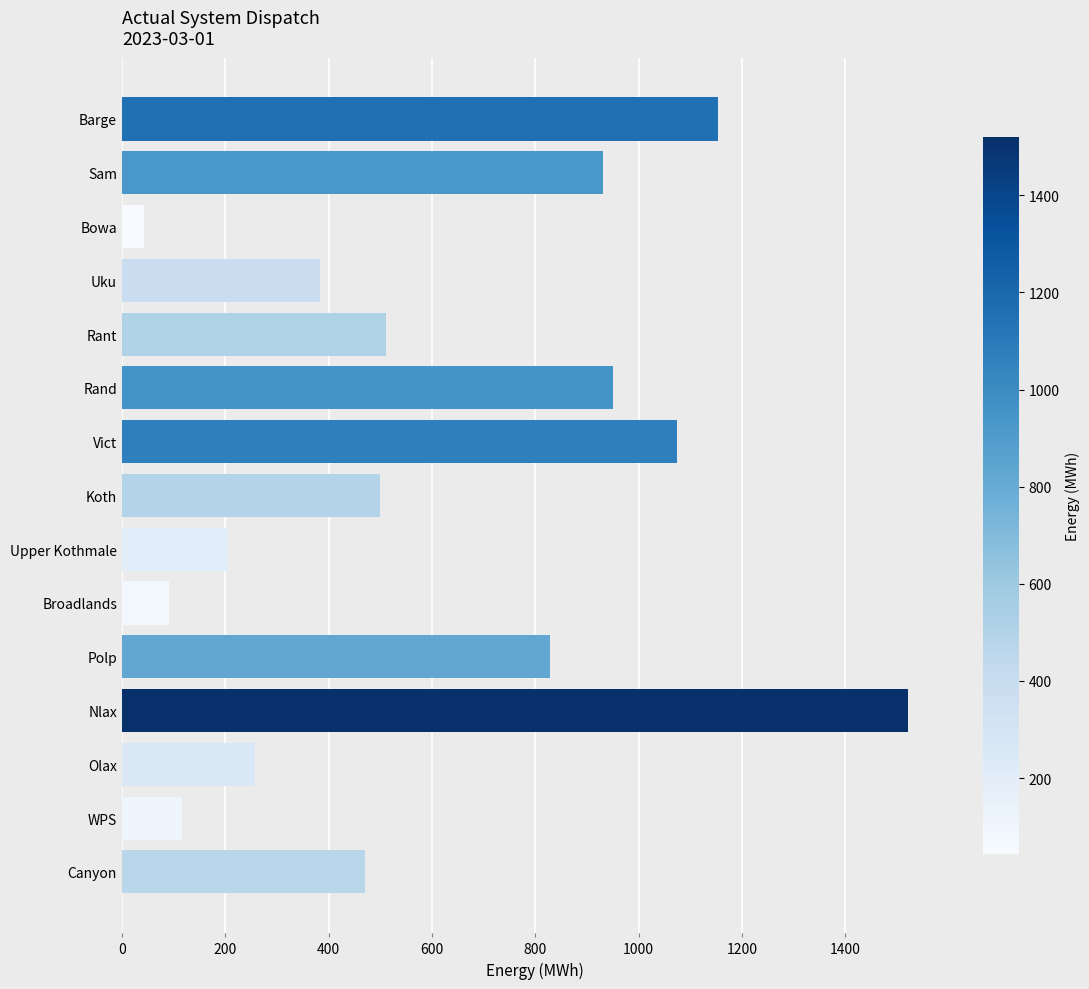

What is the difference between the second highest and second lowest values?

1062.0